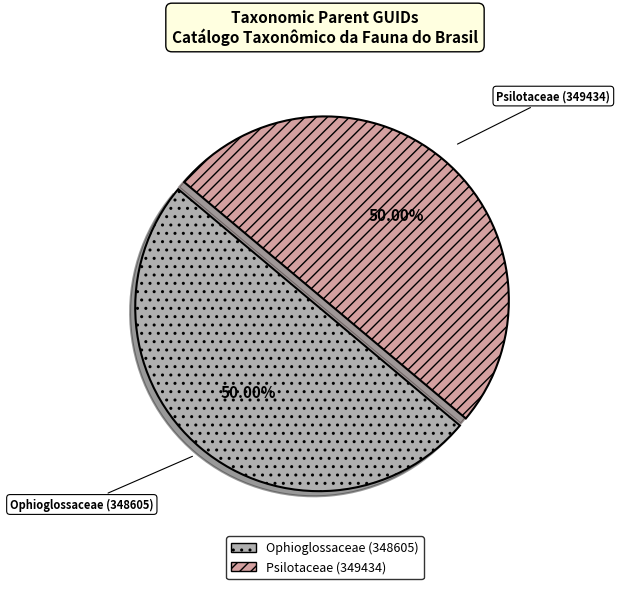

The Psilotaceae (349434) slice represents 50% of the pie. True or false?

True